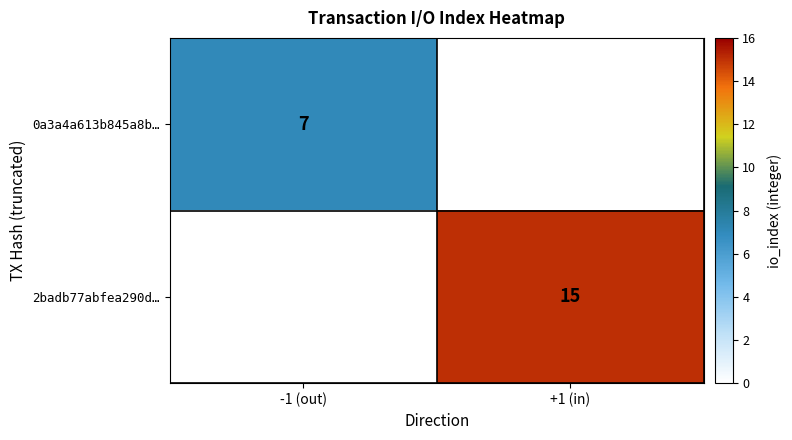

True or false: 2badb77abfea290d… has a value of 15 at +1 (in).

True